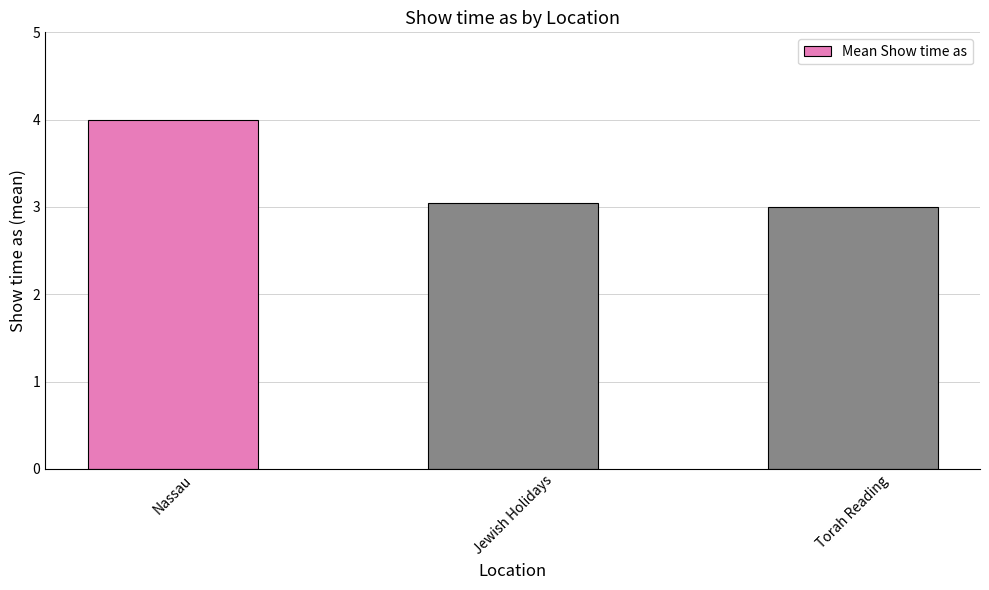

Which label corresponds to the largest value in the chart?

Nassau